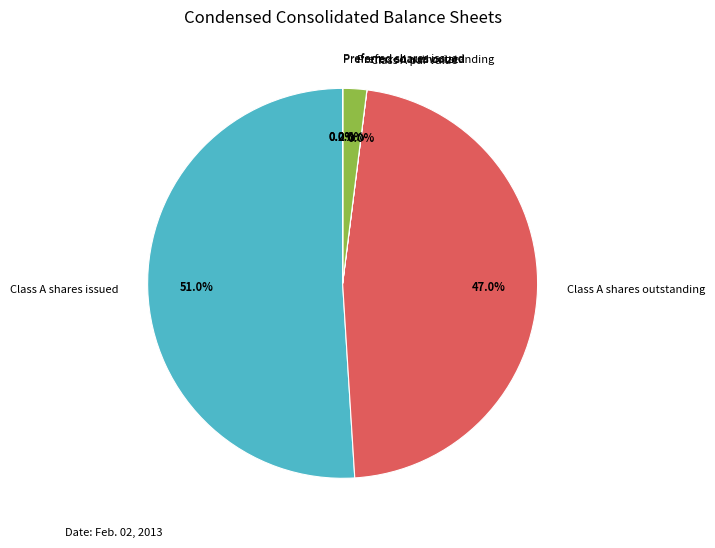

Which slice represents more than half of the pie?

Class A shares issued